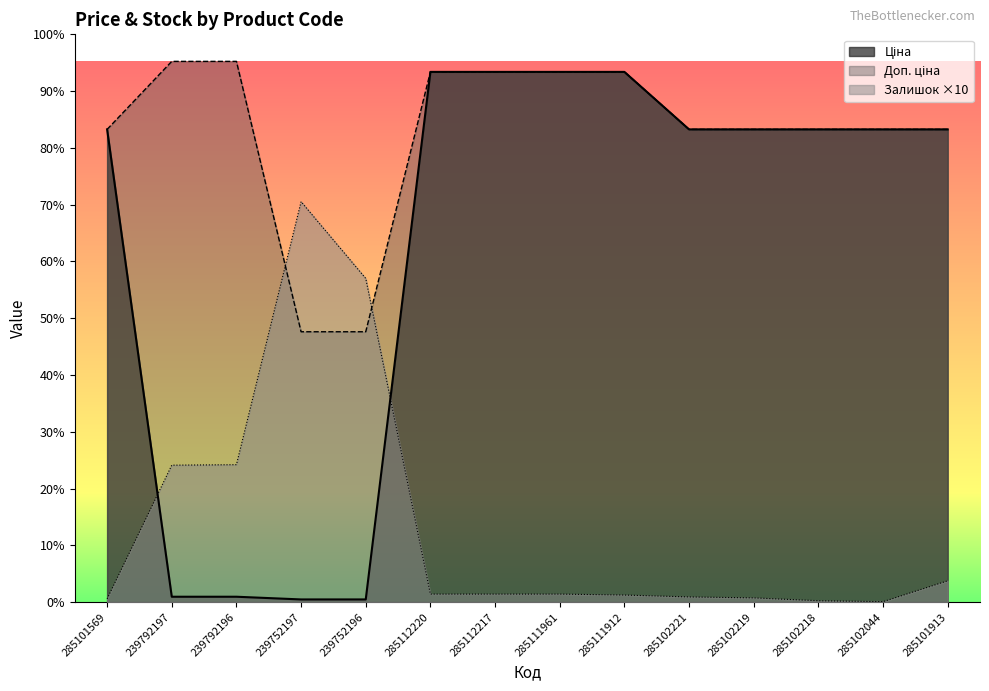

What is the minimum value shown in the chart?

10.0